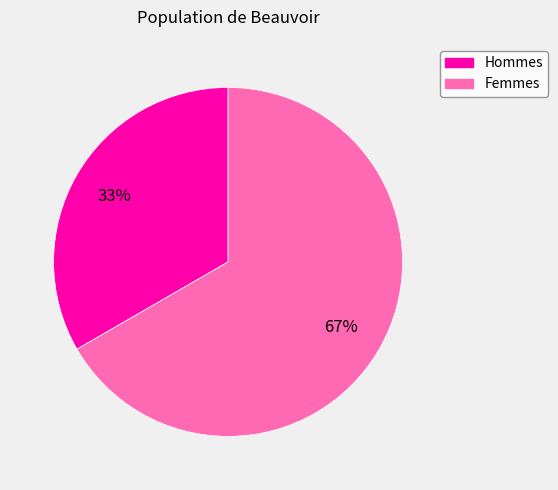

To the nearest percent, what is the average slice percentage?

50%